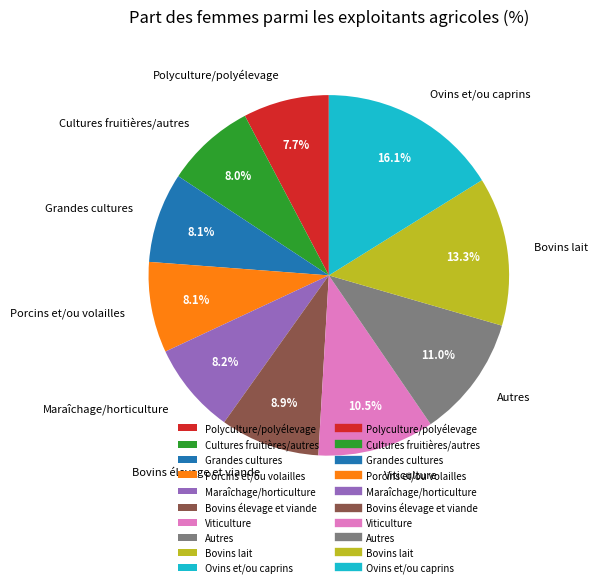

Which slice is the largest?

Ovins et/ou caprins